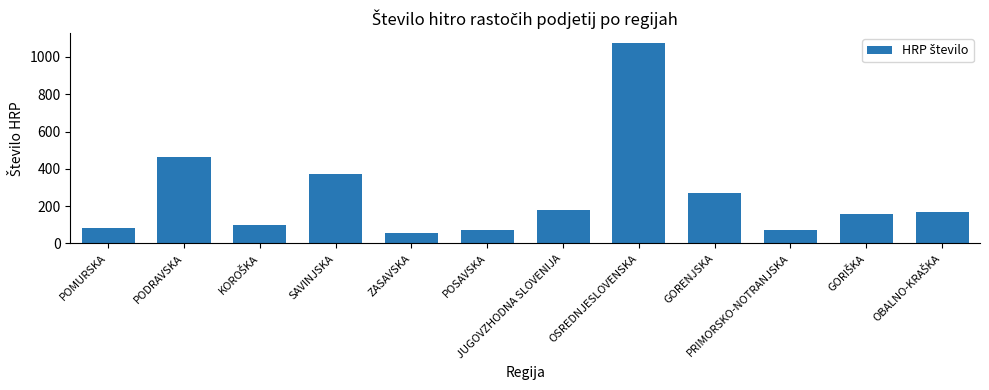

What is the minimum value shown in the chart?

55